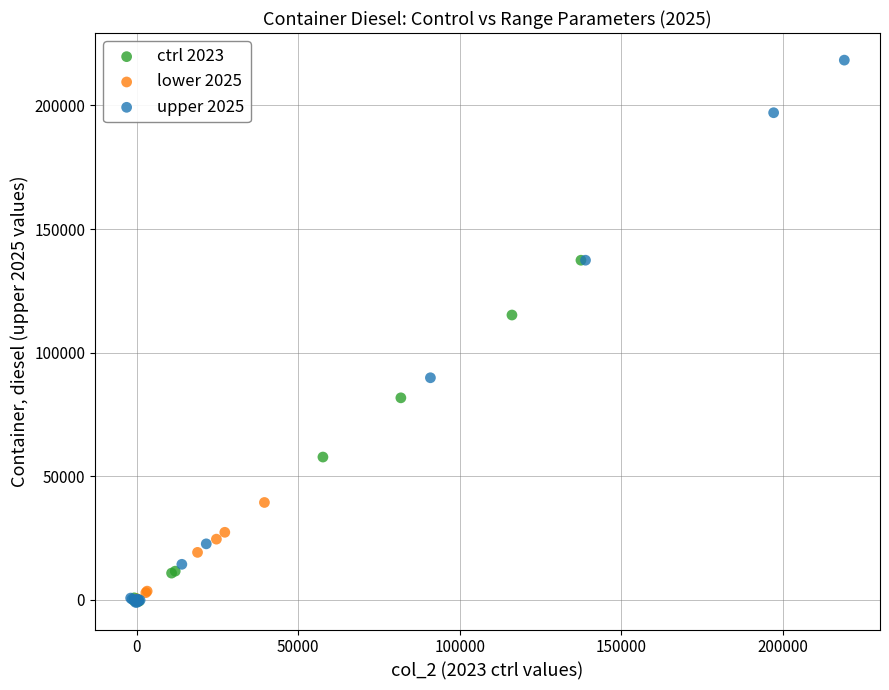

Which series contains the highest Y value?

upper 2025